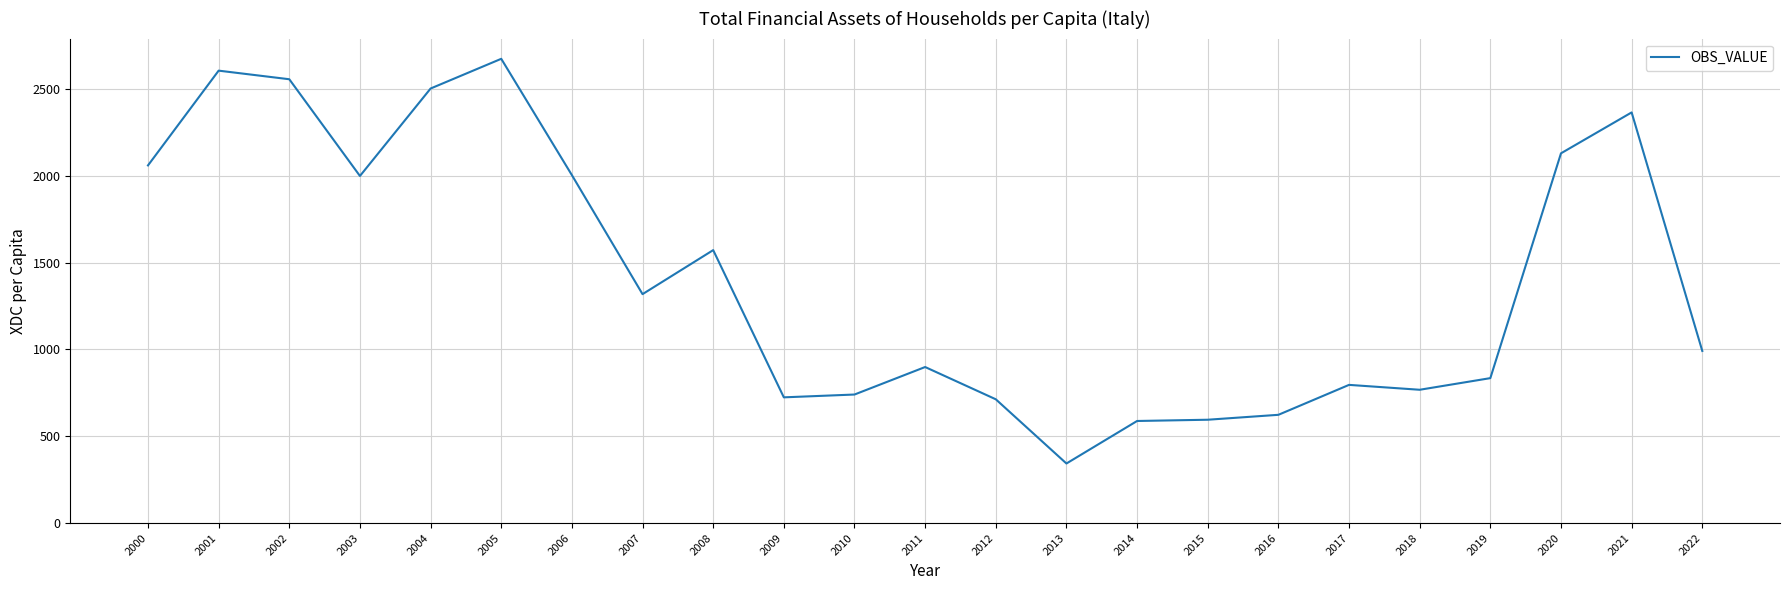

Is it true that the value at 2001 is 3451.8?

False